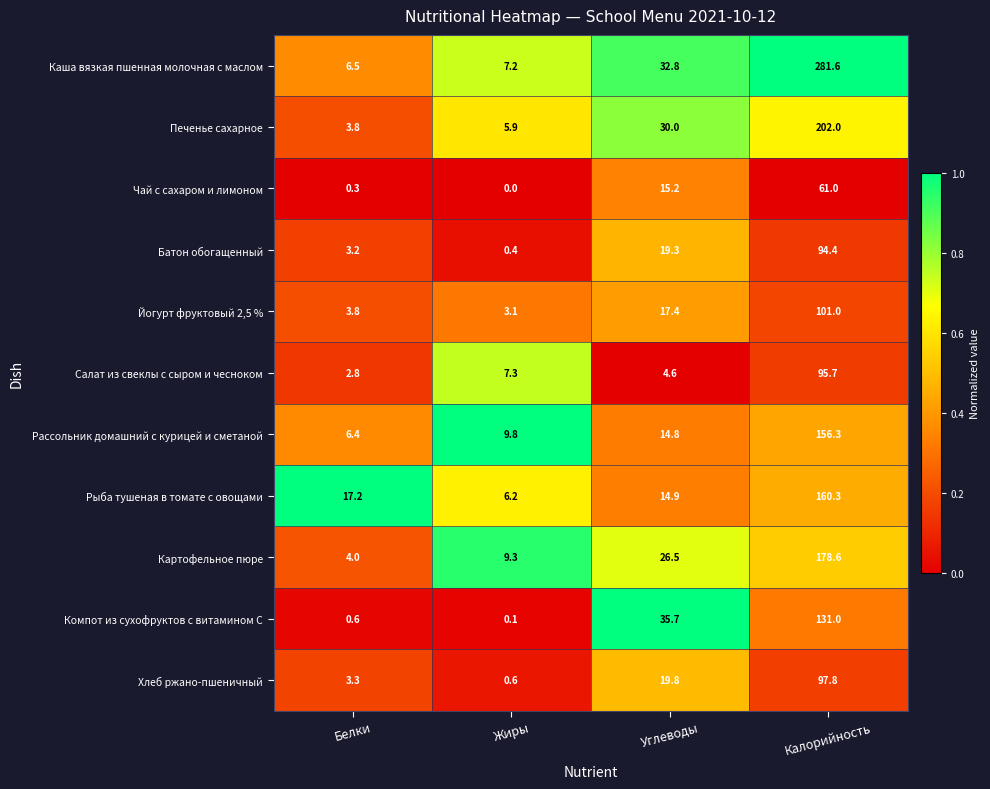

Which label corresponds to the largest value in the chart?

Калорийность